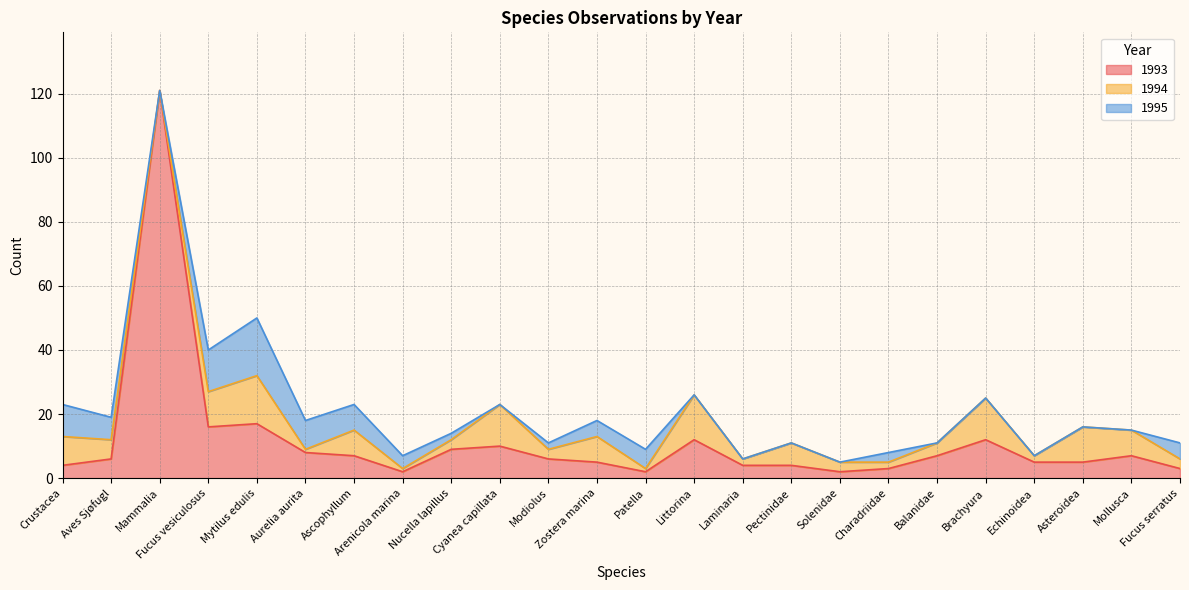

Between Cyanea capillata and Brachyura, which series saw the biggest shift?

1993